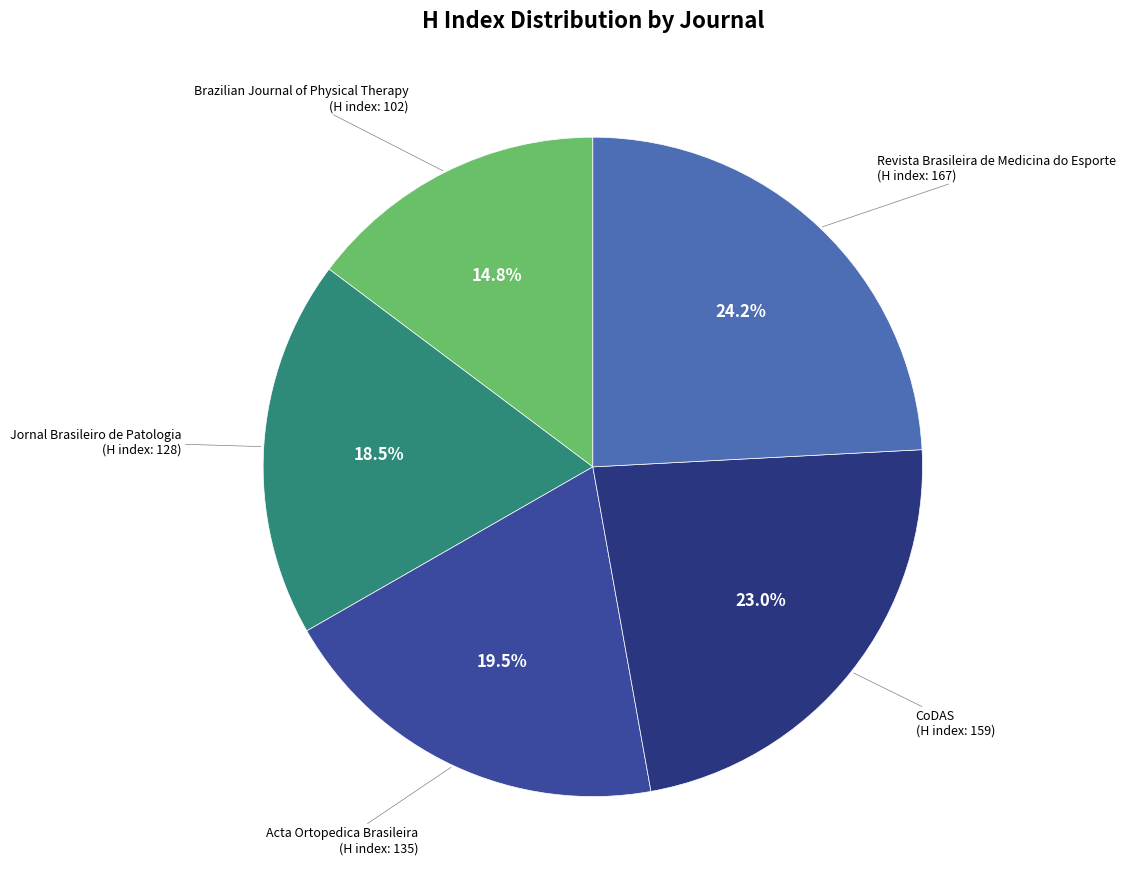

Does Revista Brasileira de Medicina do Esporte represent more than half of the total?

No